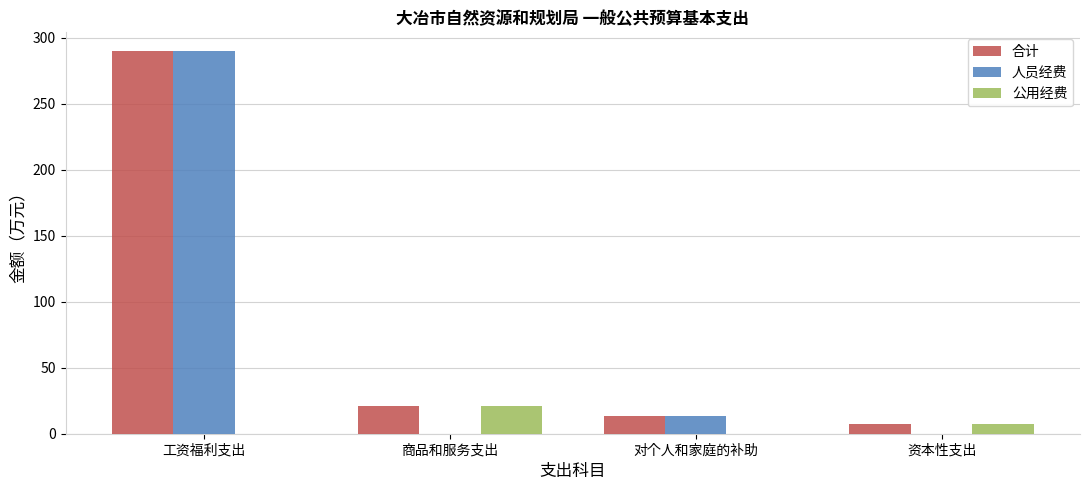

Where is 合计 nearest to the value 148?

商品和服务支出